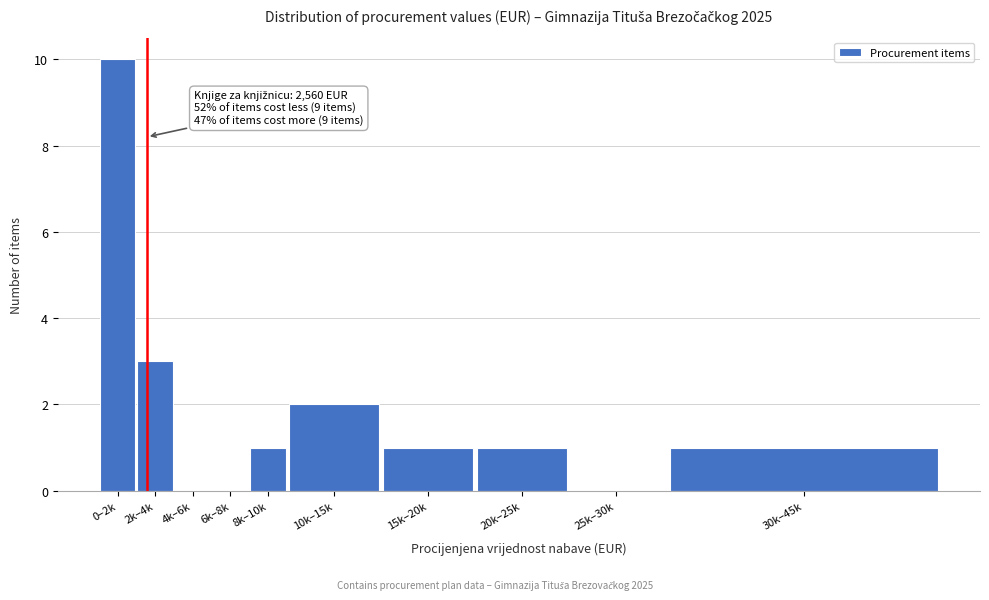

Reading left to right, transcribe all the data shown in this chart.

0–2k=10	2k–4k=3	4k–6k=0	6k–8k=0	8k–10k=1	10k–15k=2	15k–20k=1	20k–25k=1	25k–30k=0	30k–45k=1